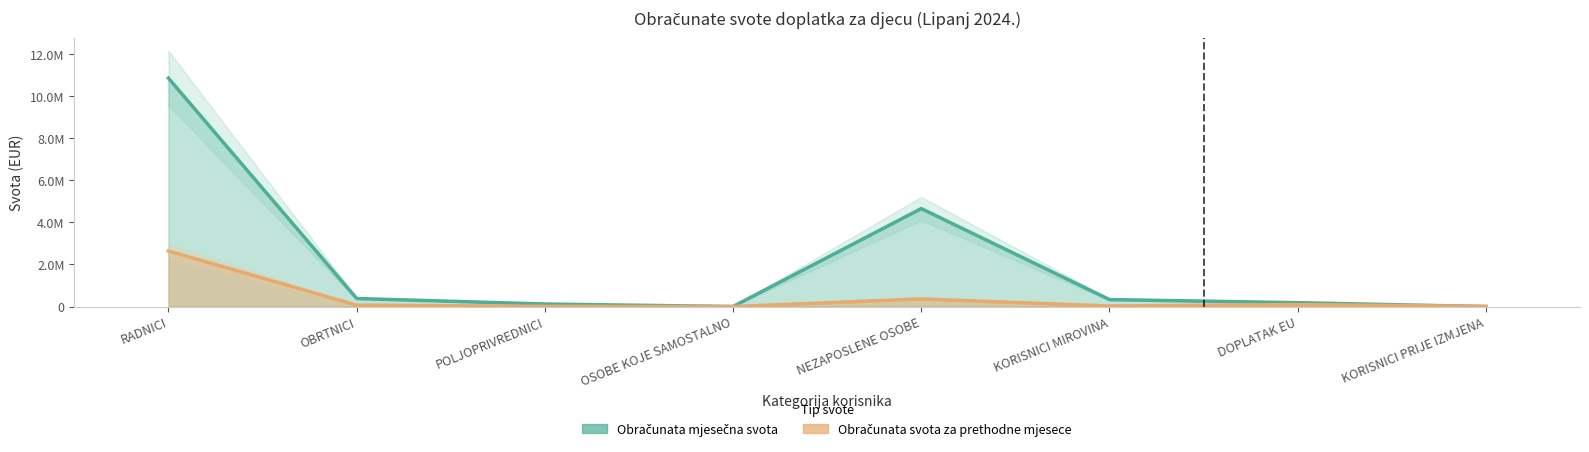

What is the label of the 3rd point from the right?

KORISNICI MIROVINA